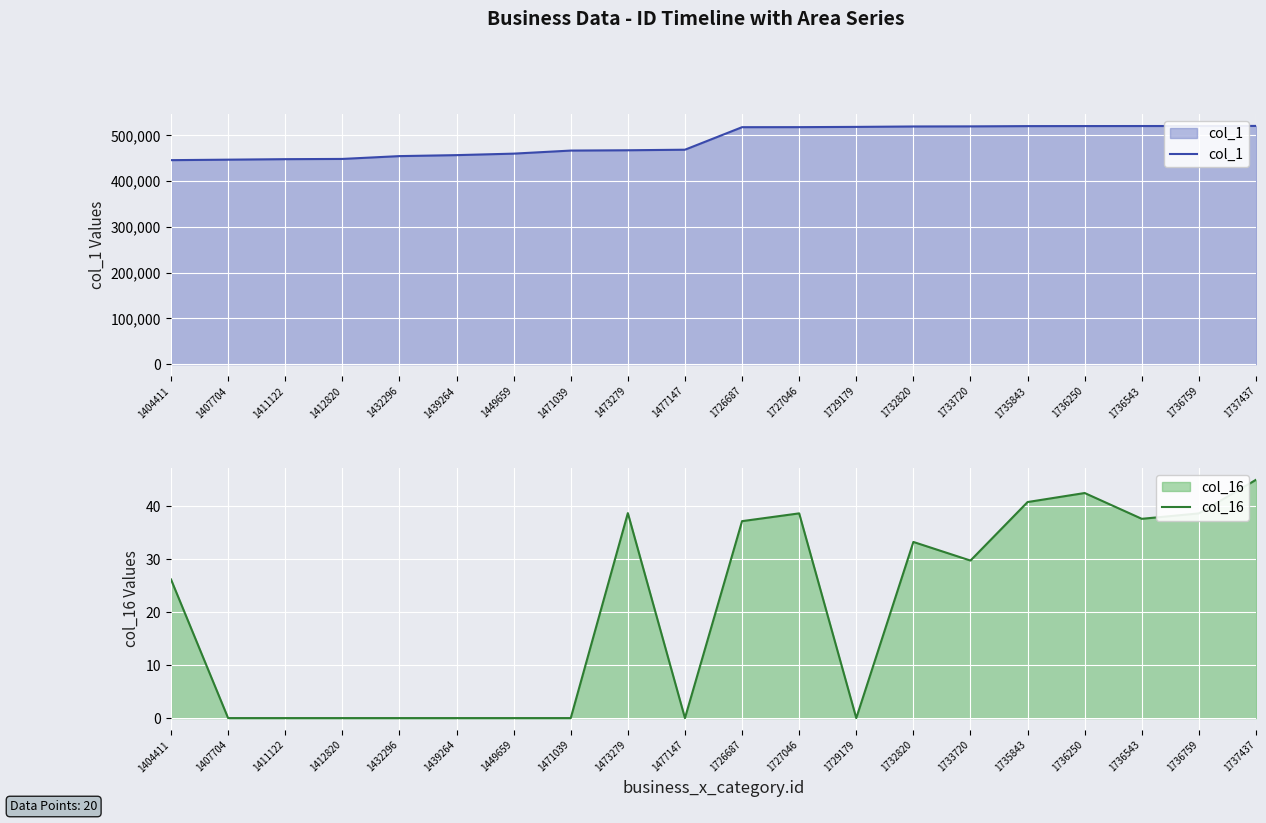

What is the value of the col_1 point at the 17th from the left?

520580.0